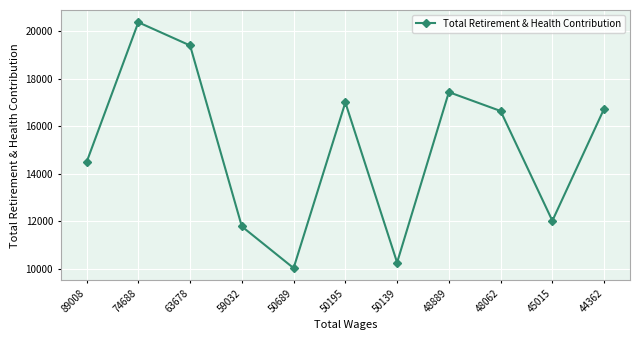

What is the approximate value at 74688, to the nearest 10?

20370